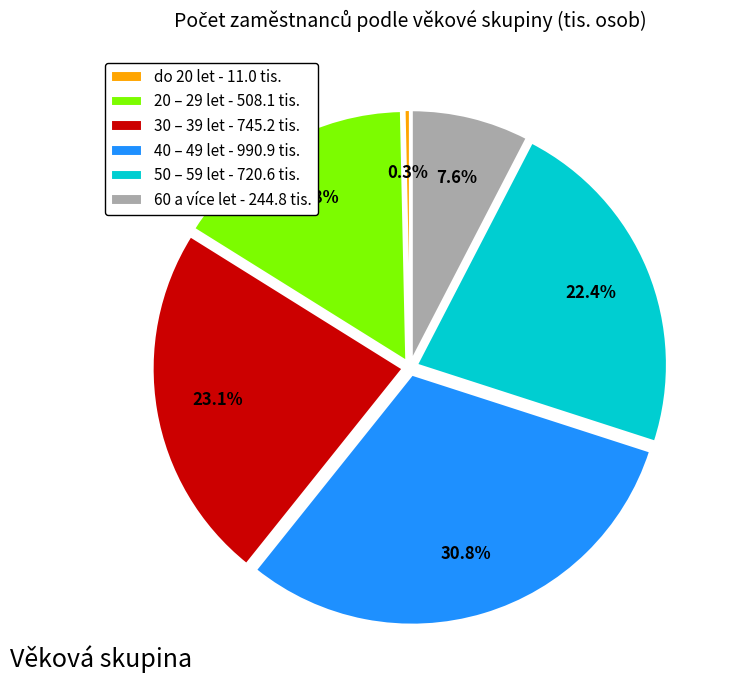

Do 20 – 29 let and 50 – 59 let together represent more than half of the pie?

No